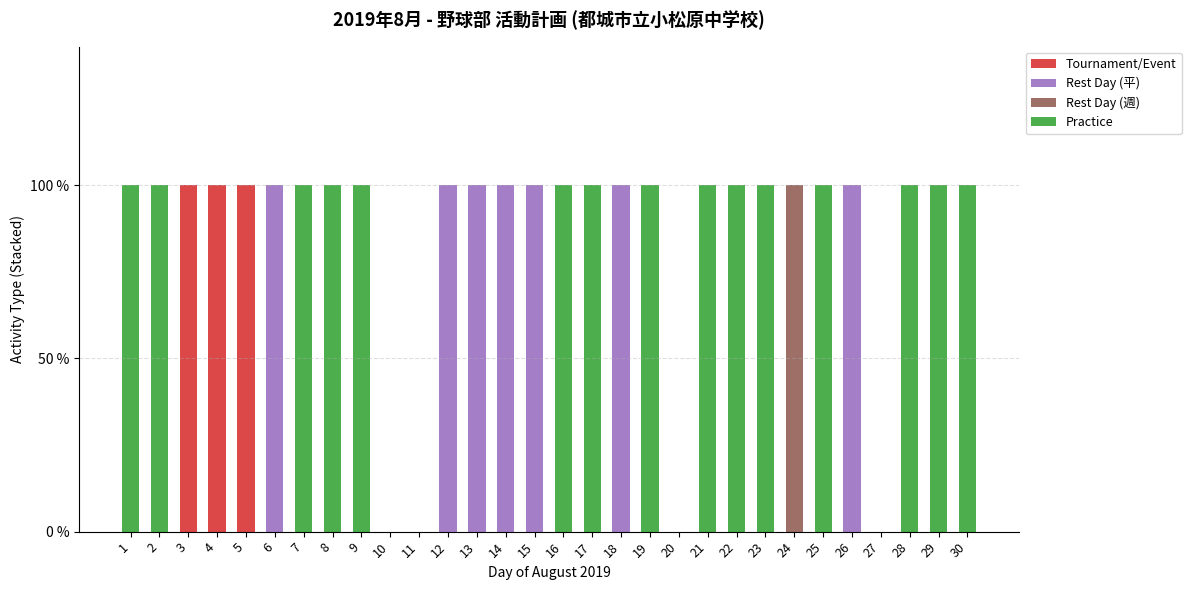

What is the sum of all Practice values?

15